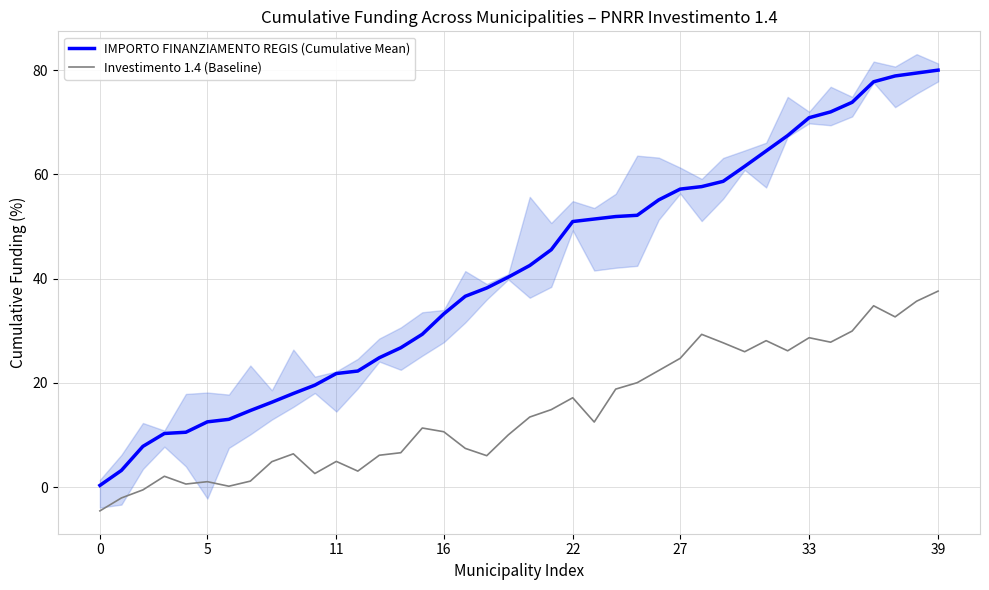

Where is IMPORTO FINANZIAMENTO REGIS (Cumulative Mean) nearest to the value 40?

19